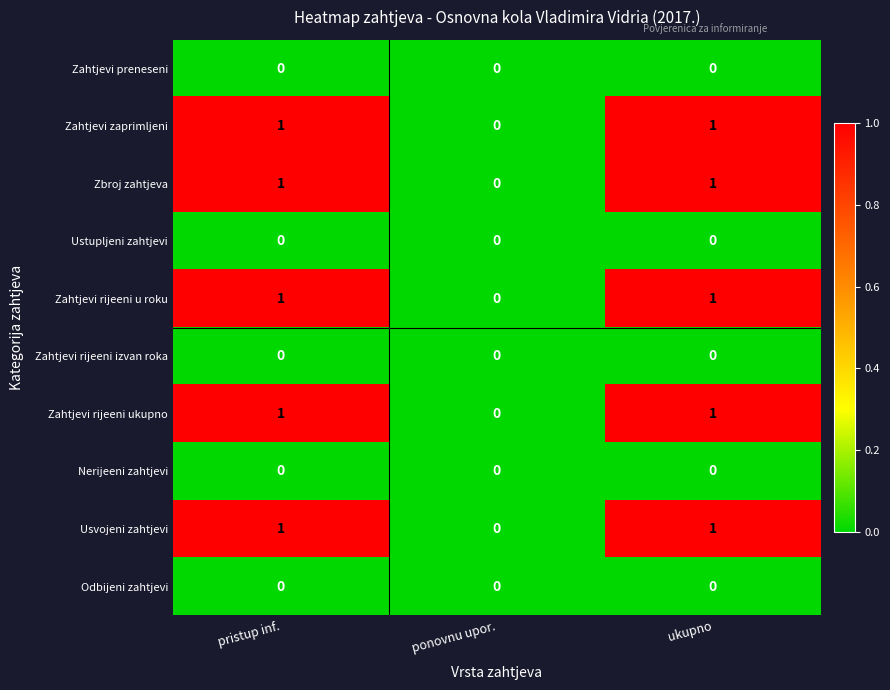

Is it true that Zahtjevi rijeeni izvan roka equals 0 at ukupno?

True